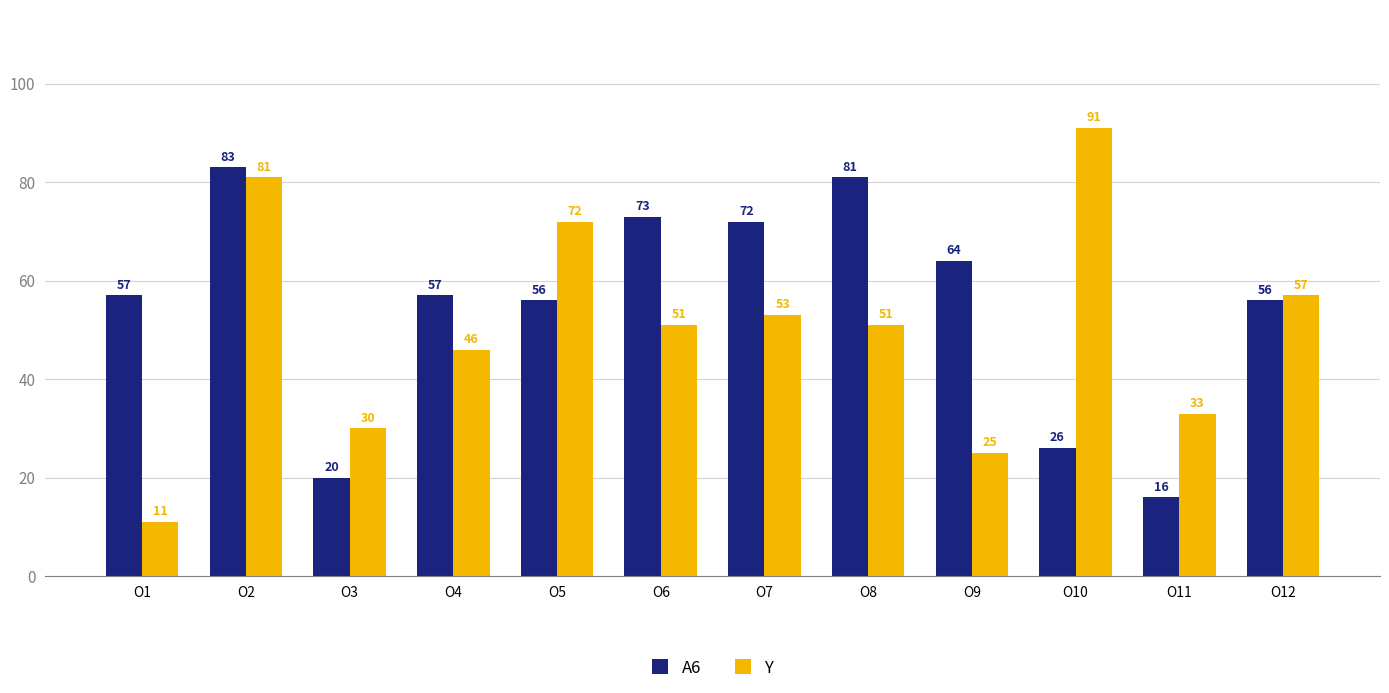

Which series has the largest total across all categories?

A6